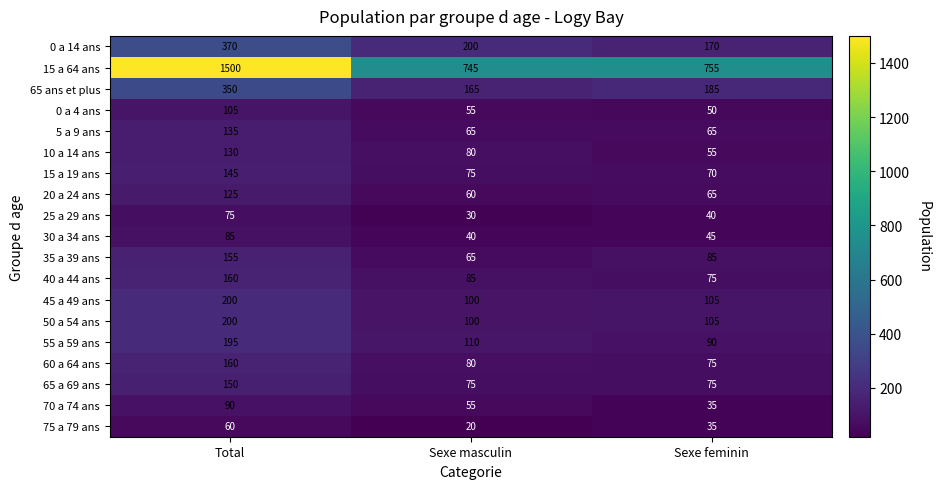

Read the 65 ans et plus value at Total, to the nearest 5.

350